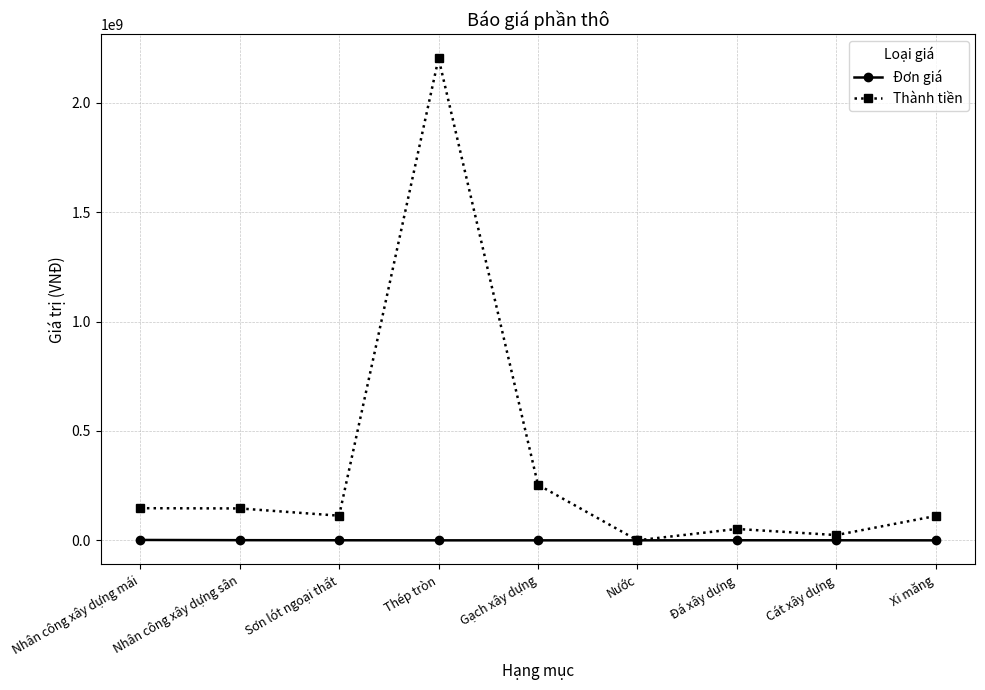

At which category is the sum across all series the highest?

Thép tròn